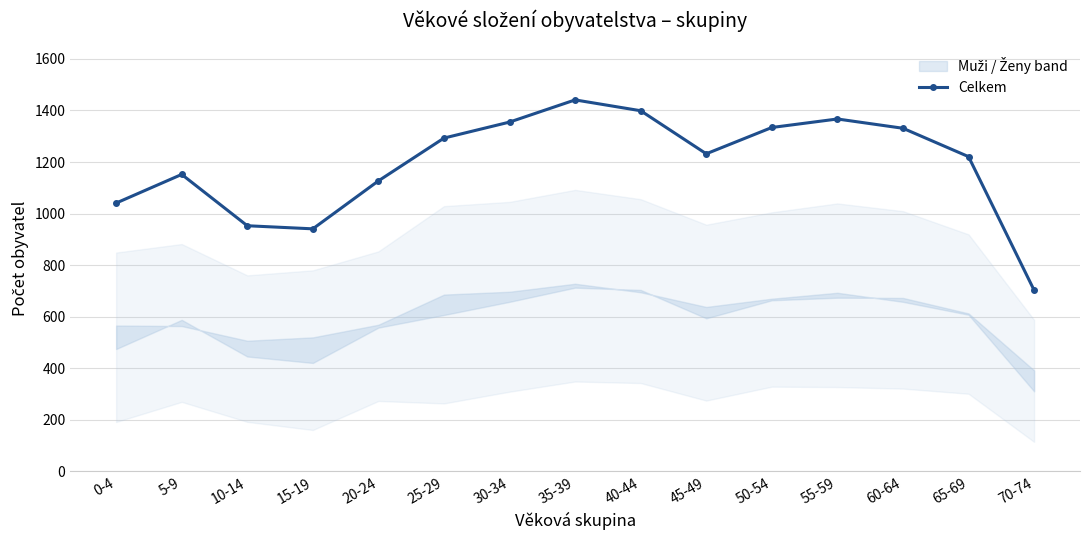

Reading left to right, extract all data points from this chart.

1041	1152	953	941	1127	1293	1355	1441	1399	1232	1334	1367	1331	1221	703